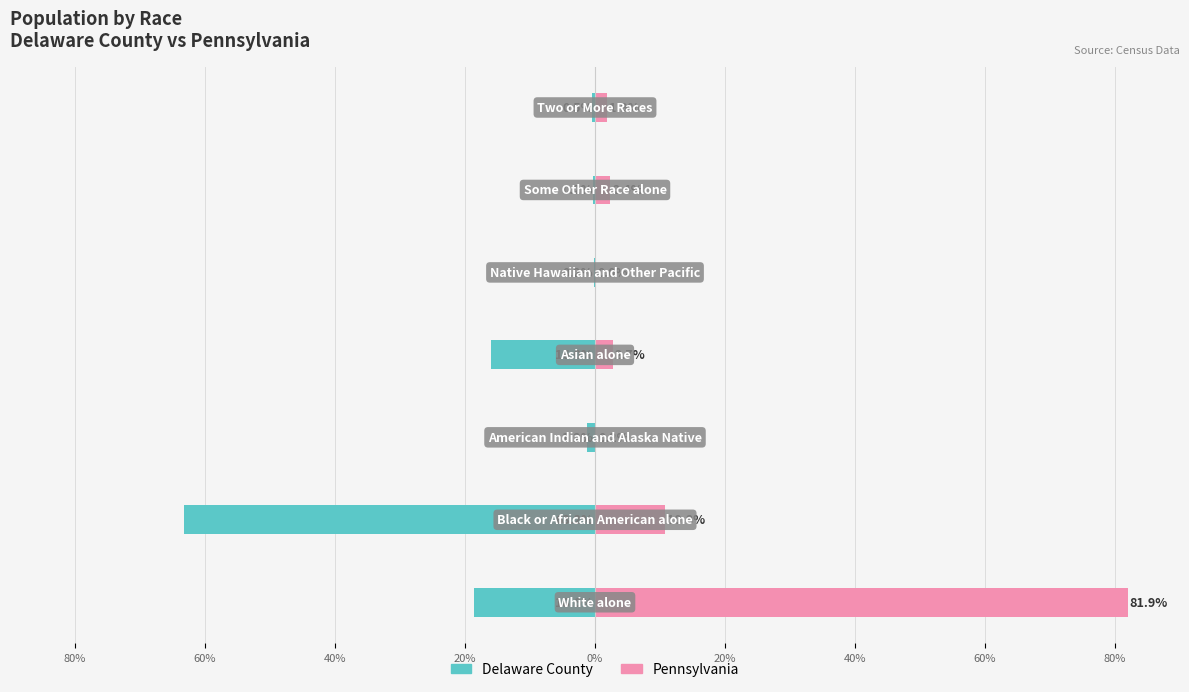

How many bars are there in each group?

2